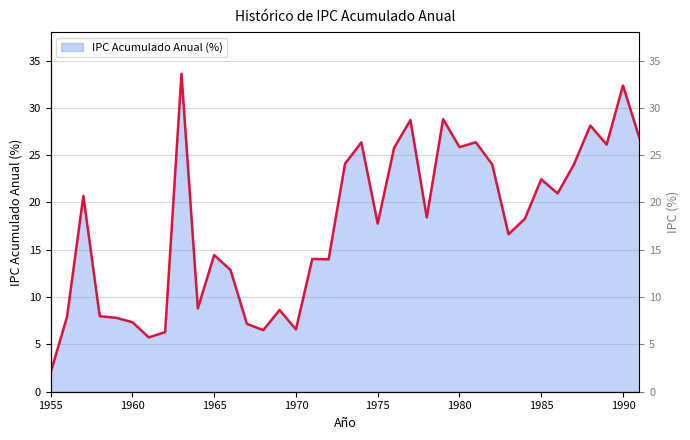

Reading left to right, list all the values displayed in this chart.

2.0	7.9	20.7	8.0	7.8	7.3	5.7	6.3	33.6	8.8	14.4	12.9	7.2	6.5	8.6	6.6	14.0	14.0	24.1	26.4	17.8	25.8	28.7	18.4	28.8	25.9	26.4	24.0	16.6	18.3	22.4	20.9	24.0	28.1	26.1	32.4	26.8